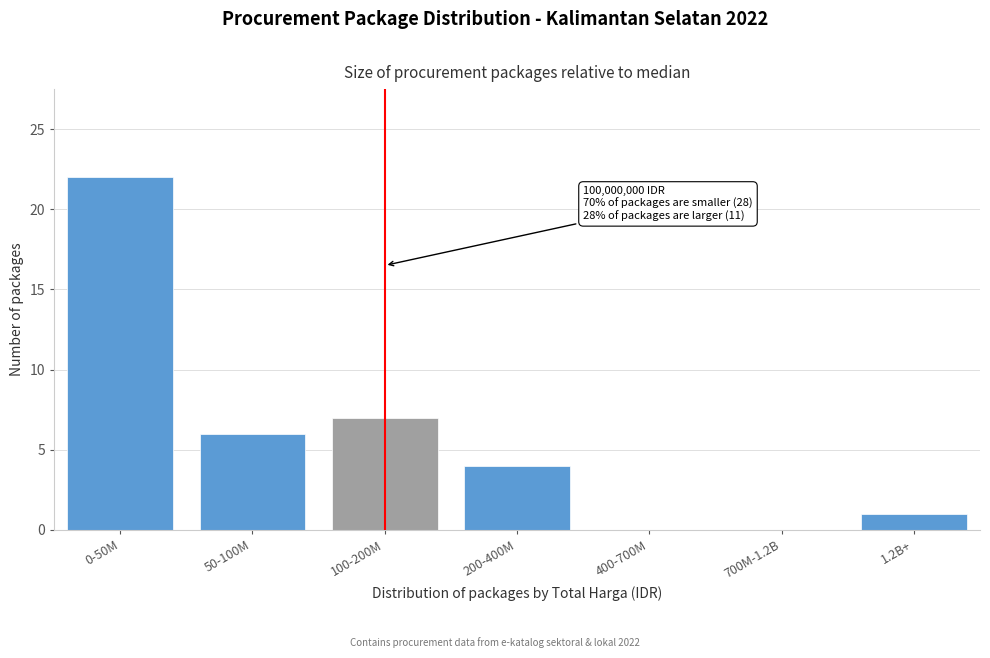

Reading left to right, transcribe all the data shown in this chart.

0-50M=22	50-100M=6	100-200M=7	200-400M=4	400-700M=0	700M-1.2B=0	1.2B+=1